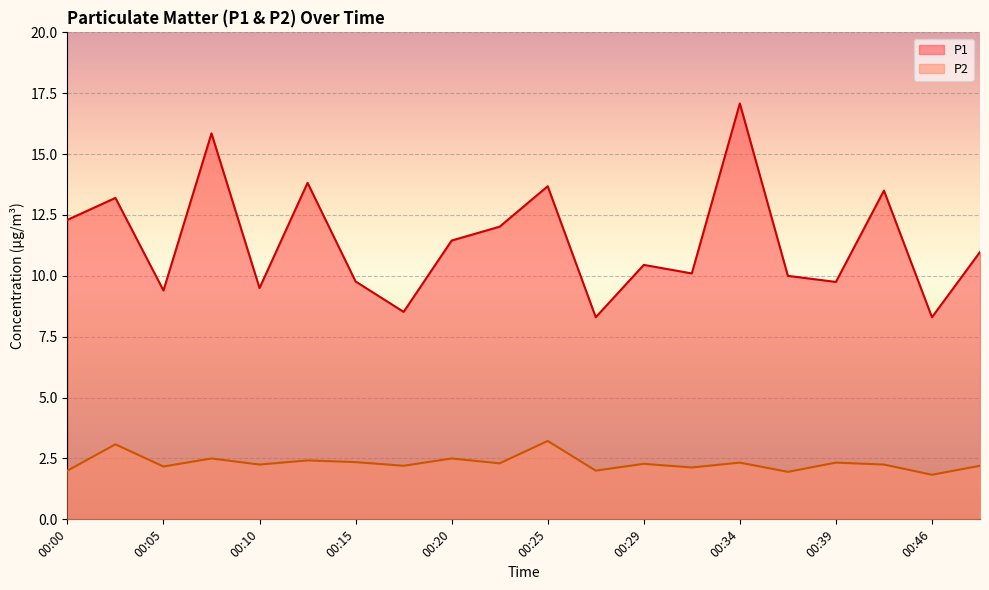

True or false: P1 and P2 intersect in this chart.

False